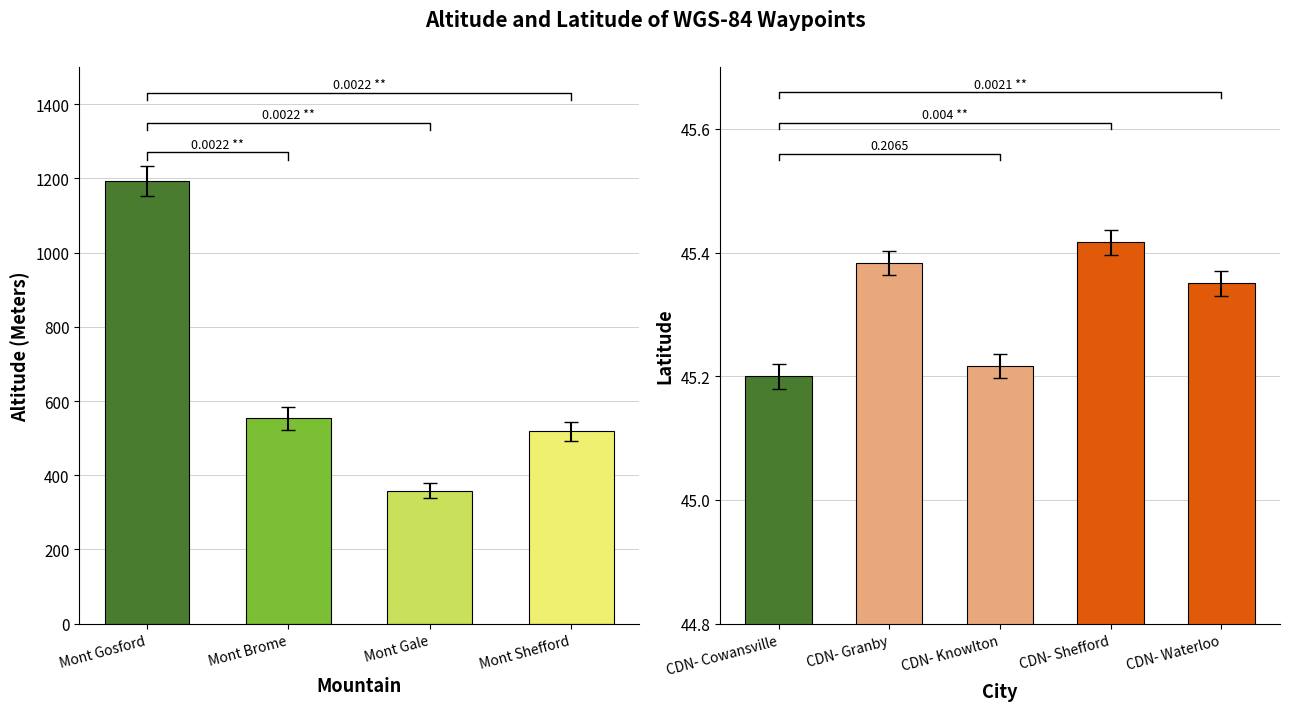

What is the spread (max minus min) of values at Mont Gale (2)?

430.7